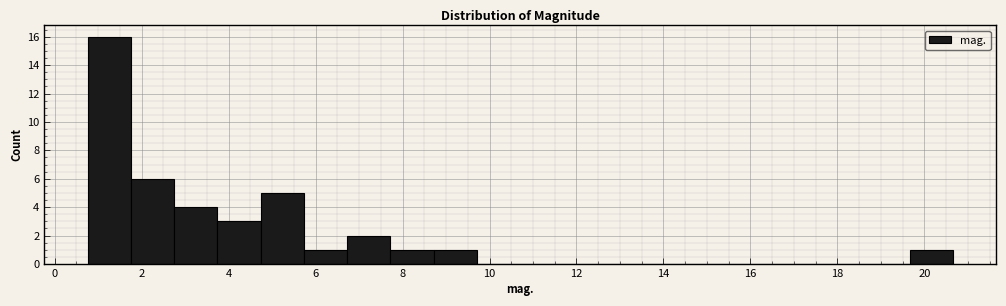

What is the height of the bar covering 3.8 to 4.8 on the x-axis? Neither the bar edges nor the heights are printed on the chart, so give them approximately, as read against the axes.

3